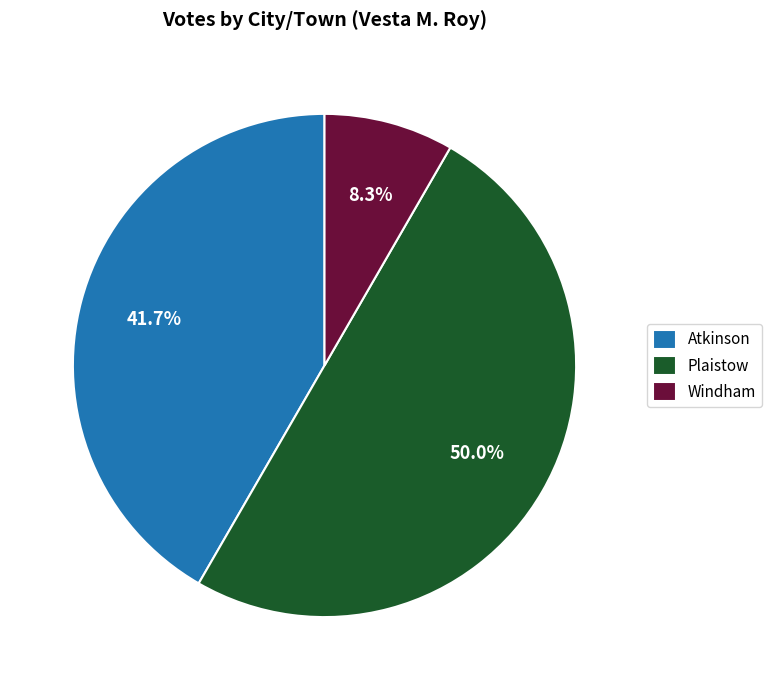

What is the ratio of the value at Atkinson to the value at Plaistow?

0.8